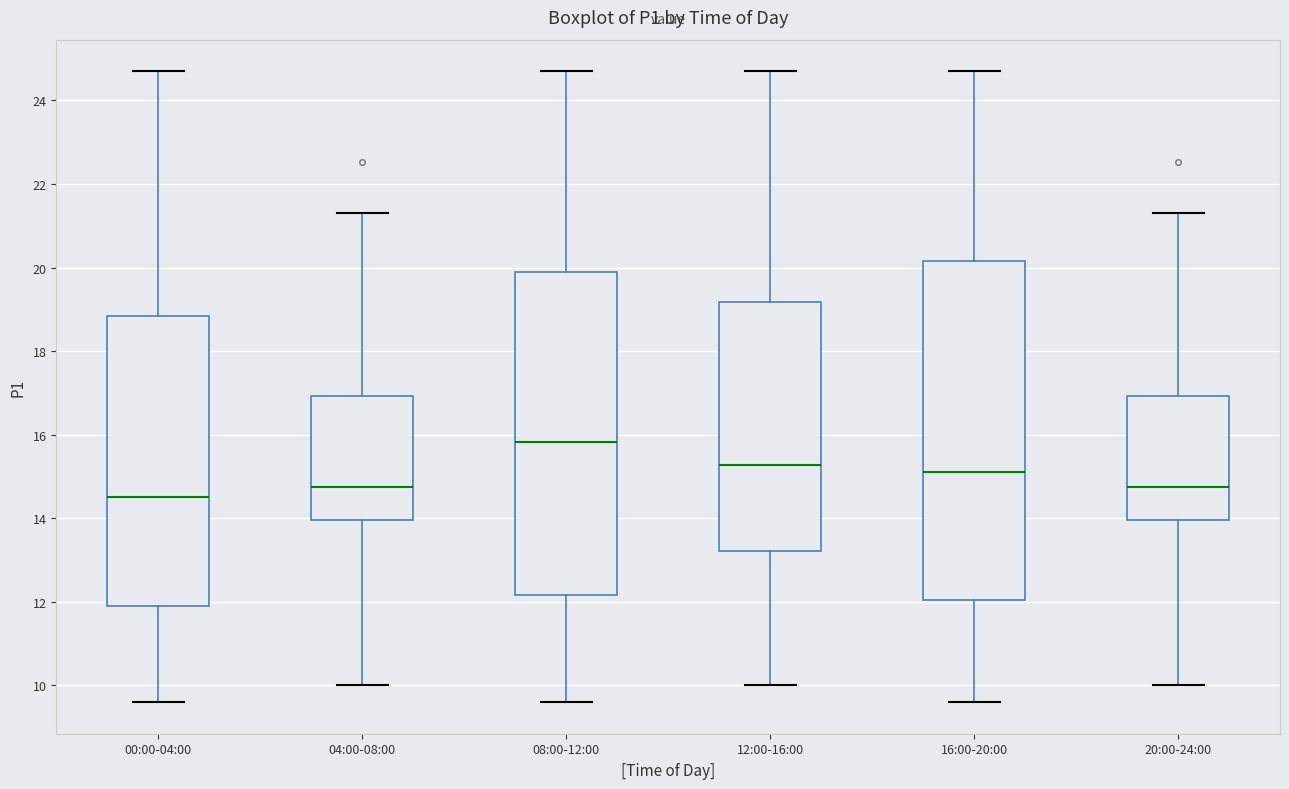

Reading left to right, transcribe this box plot: for each box, give where its median line is, the range the box spans, and where its two whiskers end, as read against the y-axis. The values are not printed on the chart, so give them approximately, as read against the axis.

00:00-04:00: median 14.6, box 11.8 to 18.8, whiskers 9.6 to 24.8
04:00-08:00: median 14.8, box 14.0 to 17.0, whiskers 10.0 to 21.4
08:00-12:00: median 15.8, box 12.2 to 19.8, whiskers 9.6 to 24.8
12:00-16:00: median 15.2, box 13.2 to 19.2, whiskers 10.0 to 24.8
16:00-20:00: median 15.2, box 12.0 to 20.2, whiskers 9.6 to 24.8
20:00-24:00: median 14.8, box 14.0 to 17.0, whiskers 10.0 to 21.4